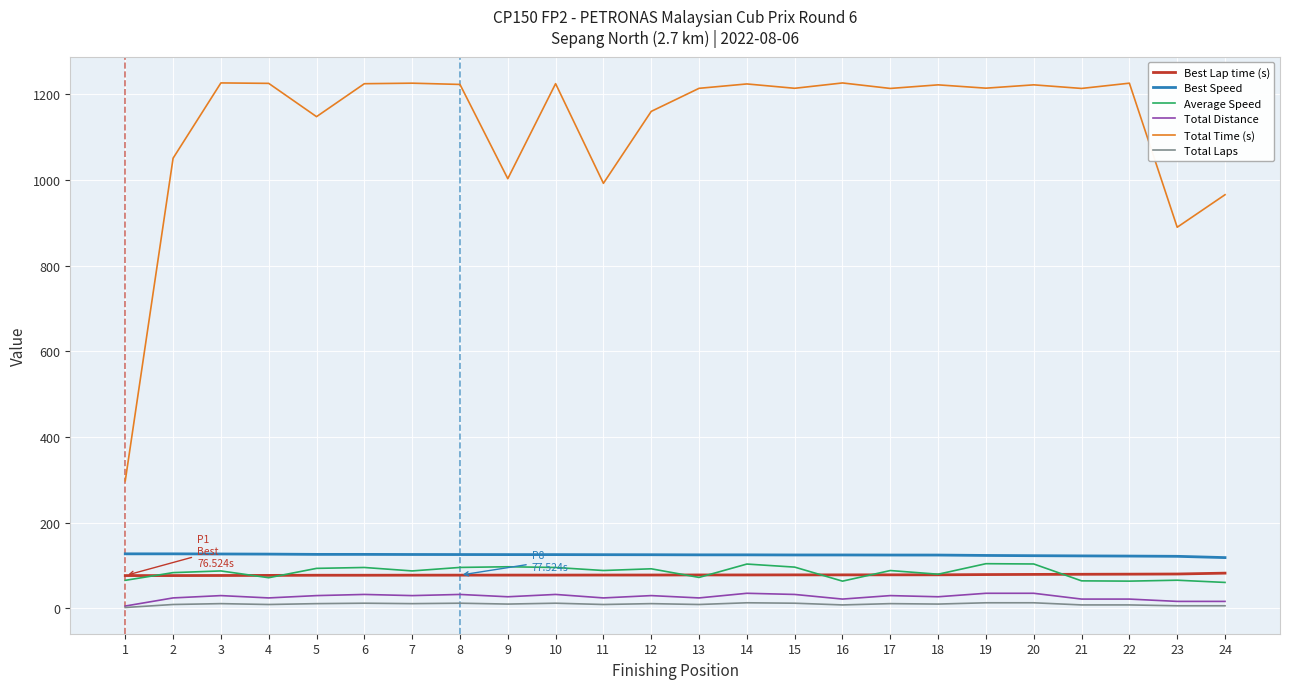

Is this an area chart (filled region under the line)?

No